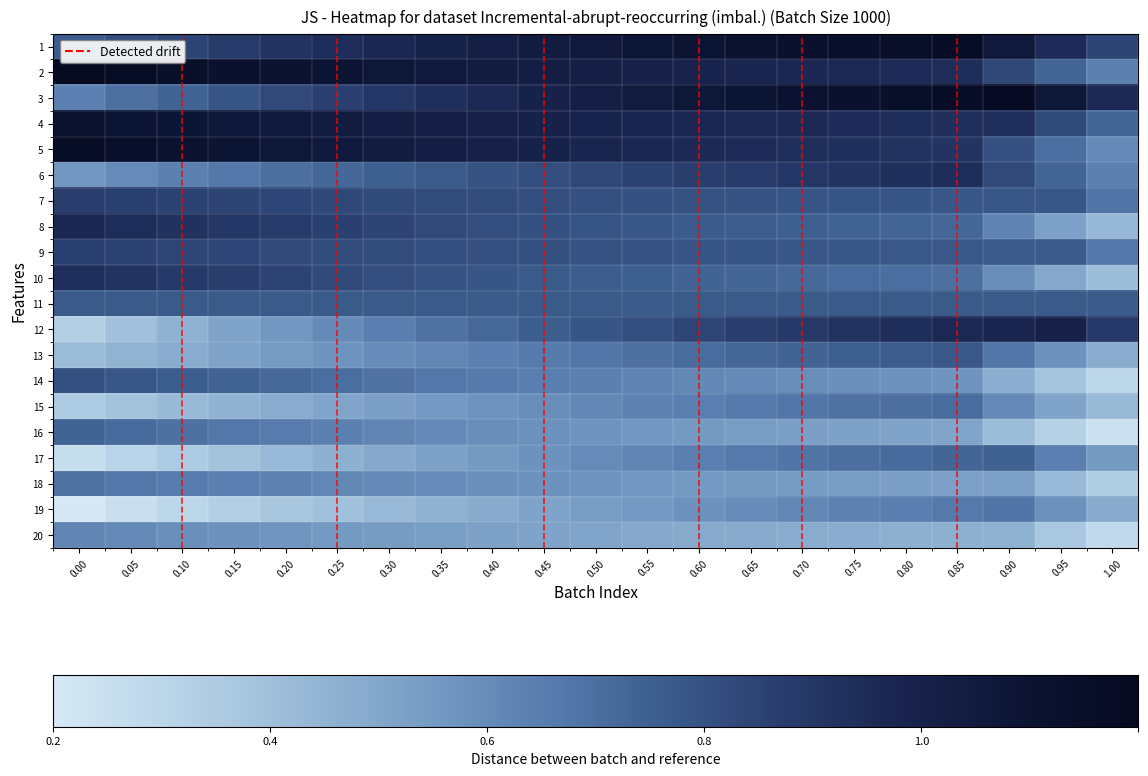

Which series changed the most between 0.10 and 0.70?

12